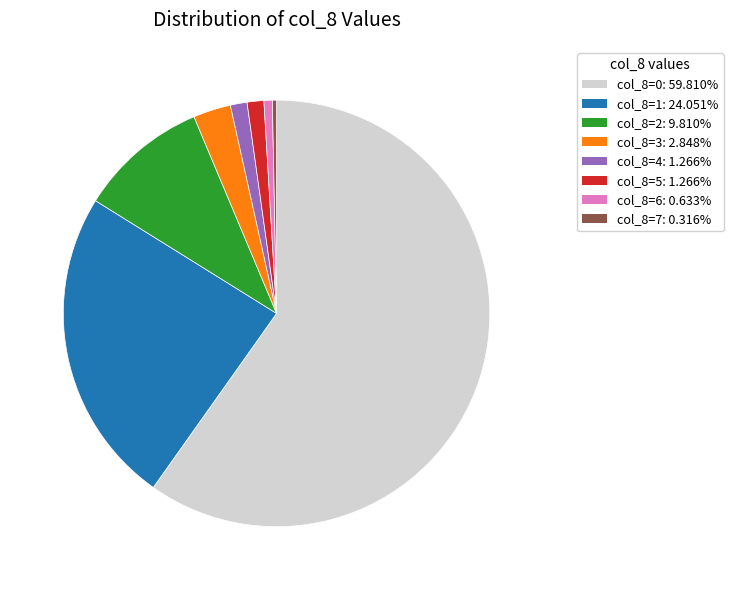

Between col_8=2 and col_8=7, which is larger?

col_8=2